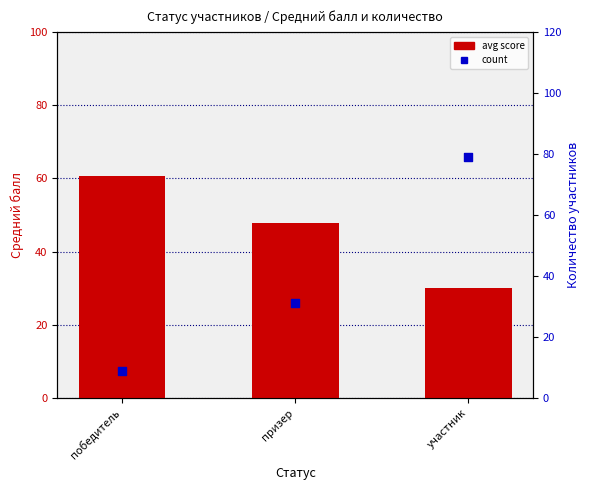

What are all the series names shown in the legend?

avg score, count